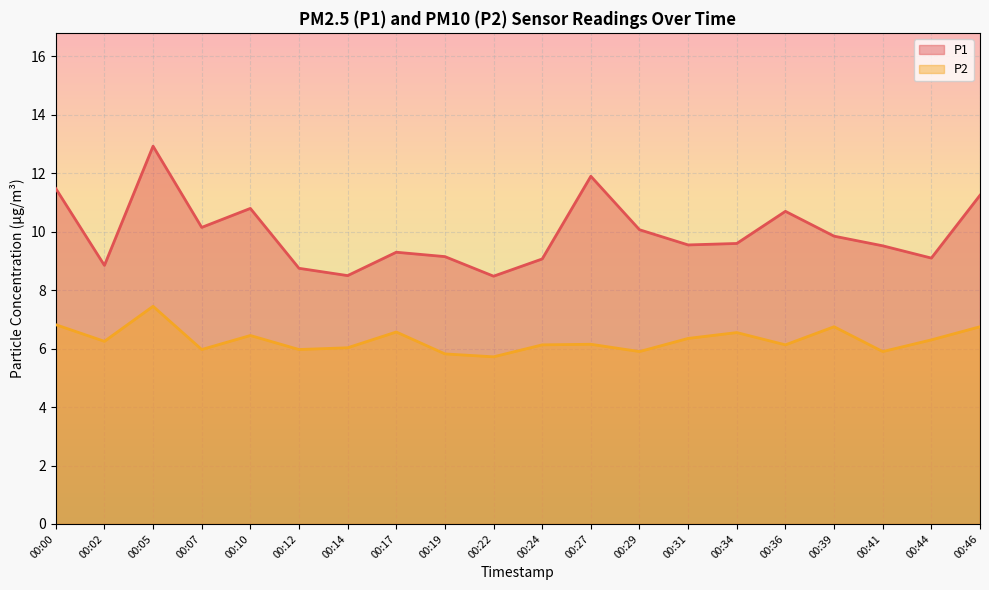

Is the value of P2 at 00:39 greater than the value of P1 at 00:22?

No